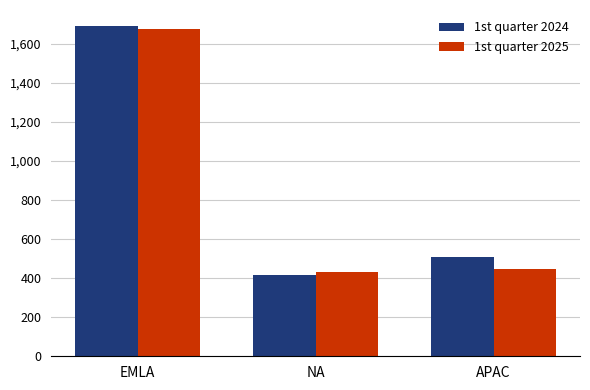

What is the spread (max minus min) of values at APAC?

65